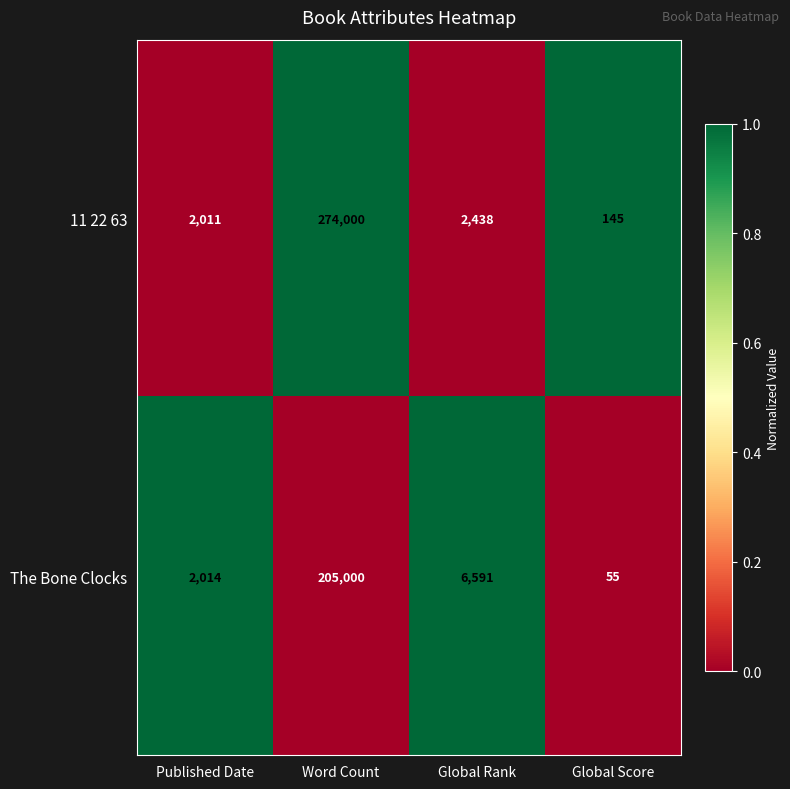

Which label corresponds to the smallest value in the chart?

Global Score